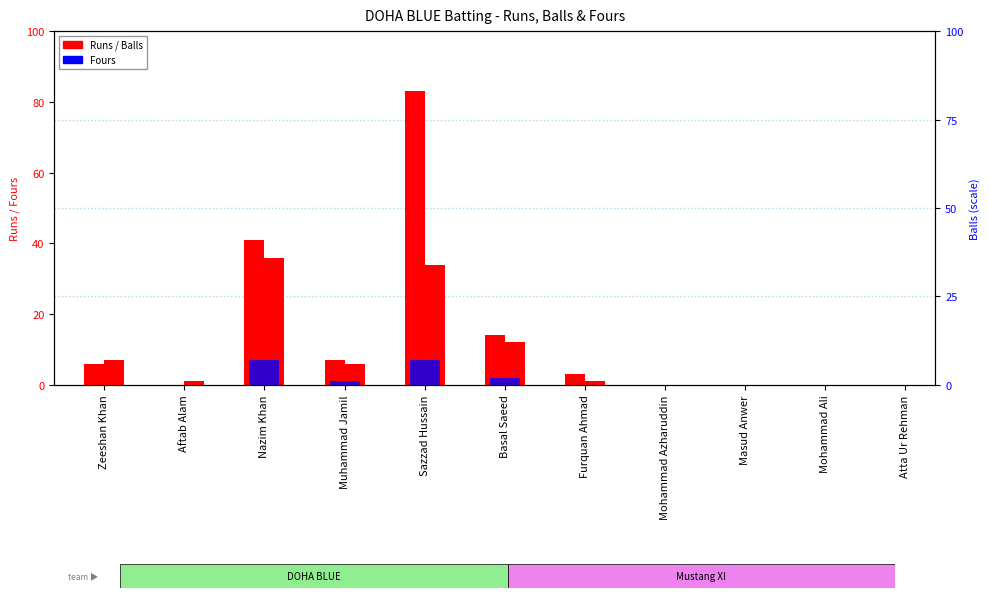

What is the label of the 9th bar from the left?

Masud Anwer